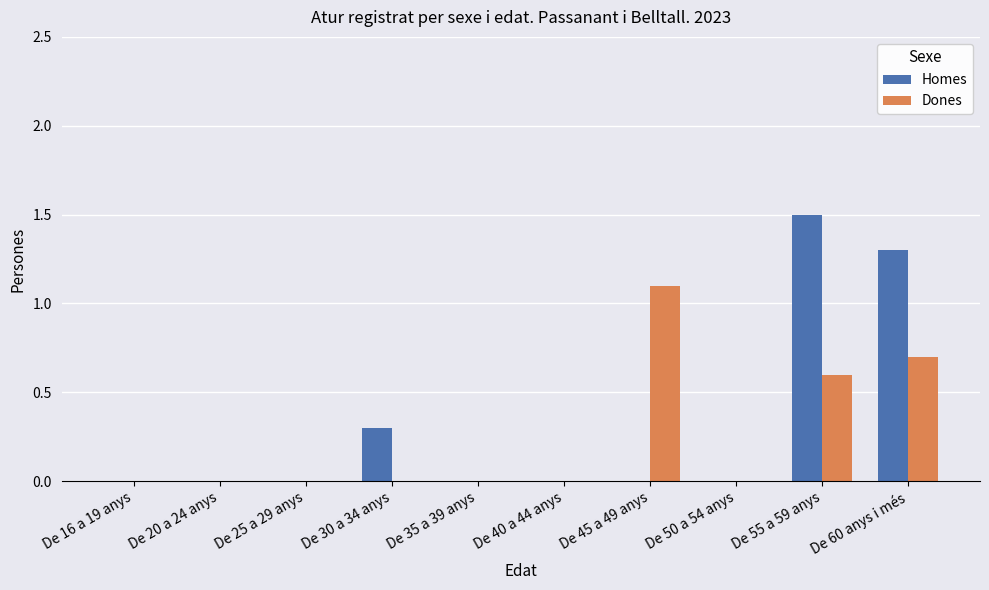

Reading left to right, list all the values displayed in this chart.

Homes: De 16 a 19 anys=0.0	De 20 a 24 anys=0.0	De 25 a 29 anys=0.0	De 30 a 34 anys=0.3	De 35 a 39 anys=0.0	De 40 a 44 anys=0.0	De 45 a 49 anys=0.0	De 50 a 54 anys=0.0	De 55 a 59 anys=1.5	De 60 anys i més=1.3
Dones: De 16 a 19 anys=0.0	De 20 a 24 anys=0.0	De 25 a 29 anys=0.0	De 30 a 34 anys=0.0	De 35 a 39 anys=0.0	De 40 a 44 anys=0.0	De 45 a 49 anys=1.1	De 50 a 54 anys=0.0	De 55 a 59 anys=0.6	De 60 anys i més=0.7